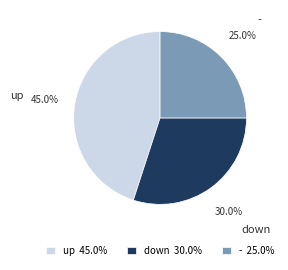

To the nearest percent, what percentage of the pie is up?

45%